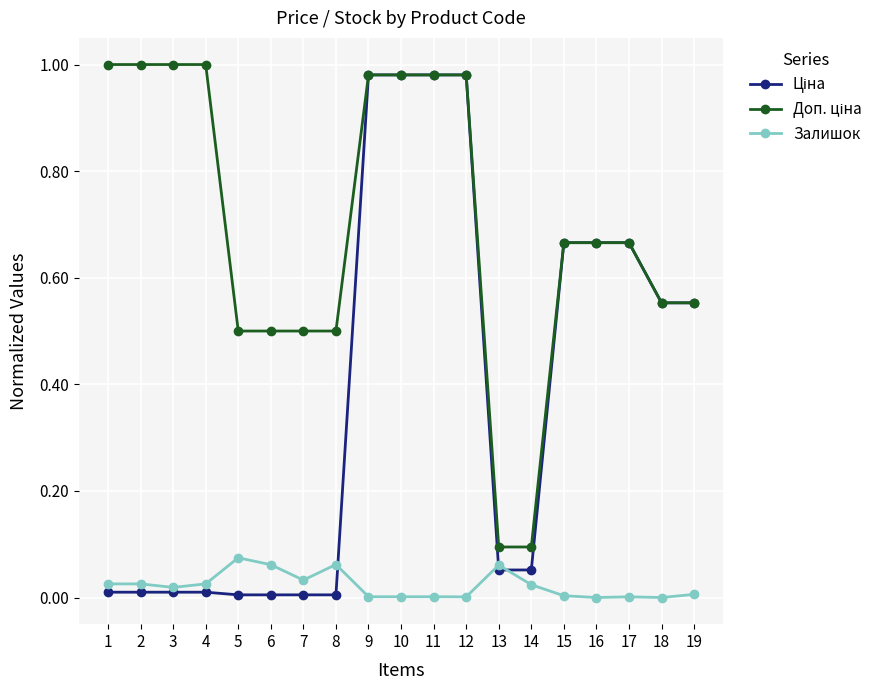

The Залишок series shows 0.0 at 10. True or false?

True